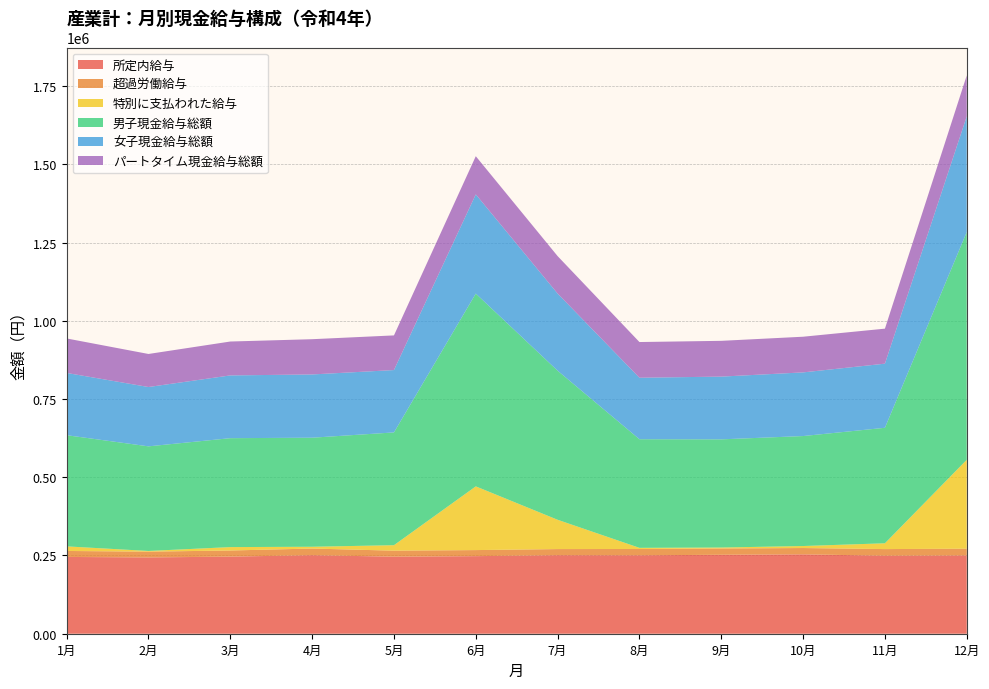

Reading left to right, transcribe all the data shown in this chart.

所定内給与: 1月=245374	2月=243738	3月=246387	4月=250965	5月=246183	6月=247890	7月=250932	8月=250616	9月=252302	10月=253709	11月=249325	12月=250184
超過労働給与: 1月=19094	2月=18559	3月=19562	4月=21228	5月=19232	6月=19381	7月=19594	8月=20143	9月=20095	10月=20133	11月=21148	12月=21512
特別に支払われた給与: 1月=14668	2月=2182	3月=10884	4月=5743	5月=17474	6月=203612	7月=93609	8月=3681	9月=3054	10月=6420	11月=18547	12月=284163
男子現金給与総額: 1月=355255	2月=334280	3月=348053	4月=348446	5月=360402	6月=616046	7月=476422	8月=347092	9月=345662	10月=351422	11月=369061	12月=727854
女子現金給与総額: 1月=198964	2月=189602	3月=200556	4月=202124	5月=199266	6月=317047	7月=246484	8月=196501	9月=200497	10月=203403	11月=204917	12月=369696
パートタイム現金給与総額: 1月=110178	2月=105585	3月=108298	4月=112636	5月=110735	6月=121923	7月=119632	8月=114052	9月=114319	10月=114004	11月=111855	12月=130680